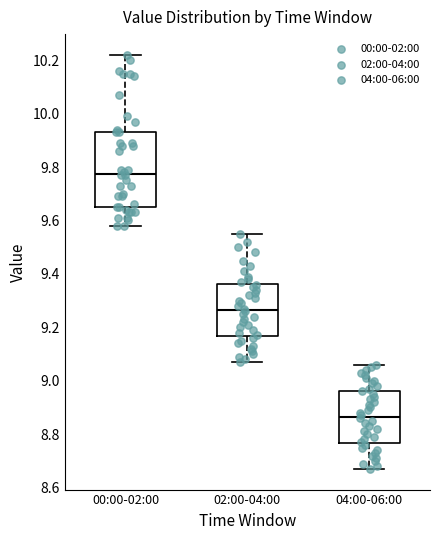

Which box's median line is the lowest?

04:00-06:00